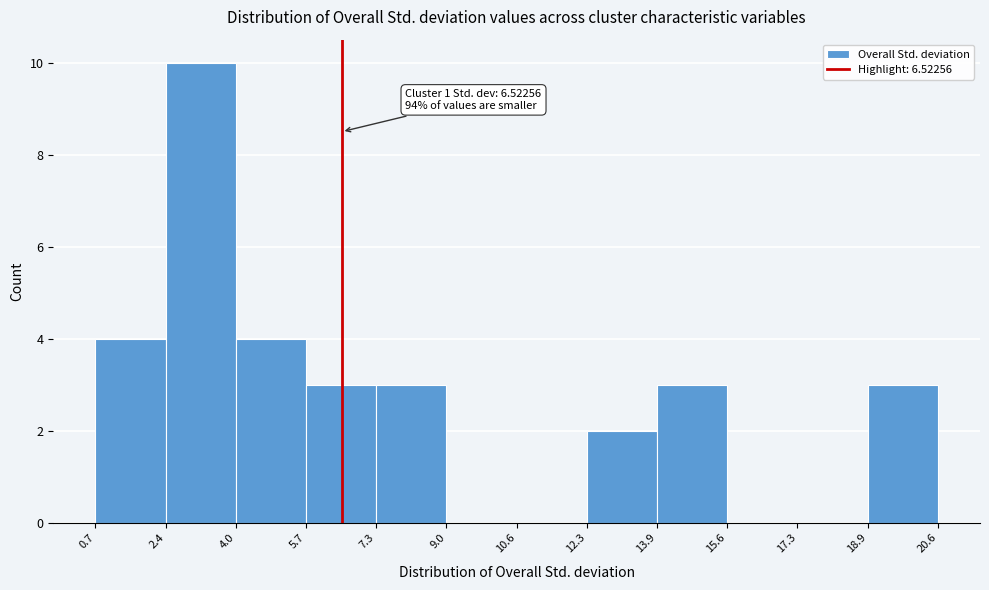

Over which range of the x-axis is the bar tallest?

2.4 to 4.0